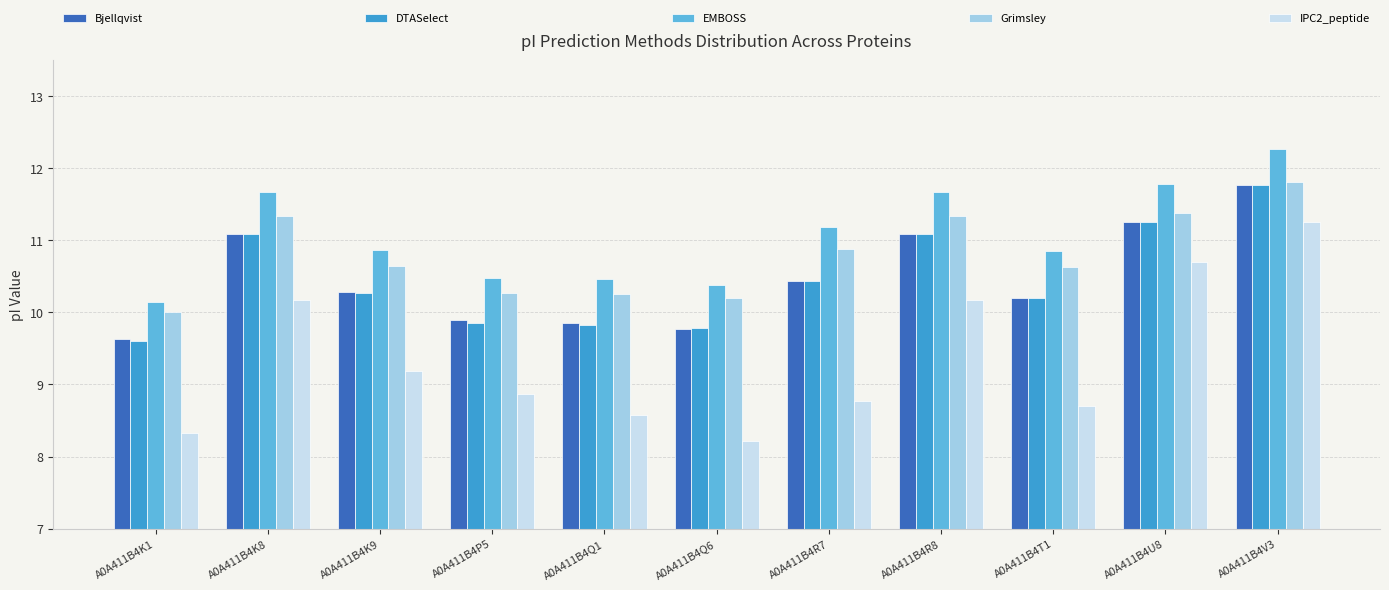

Which label corresponds to the largest value in the chart?

A0A411B4V3